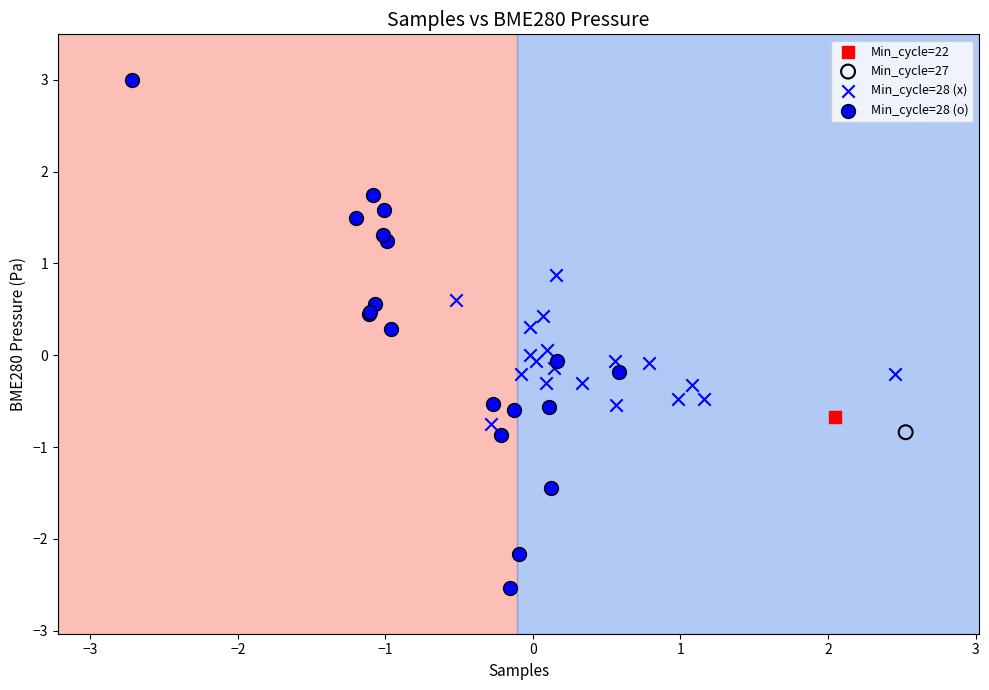

Which series contains the highest Y value?

Min_cycle=28 (o)